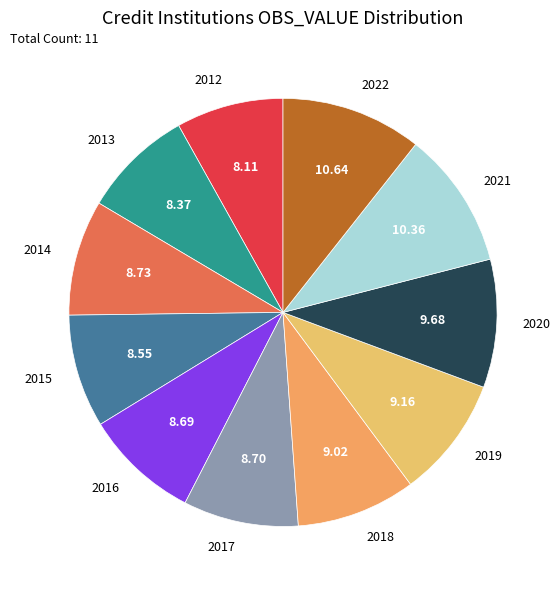

Do 2020 and 2016 together represent more than half of the pie?

No